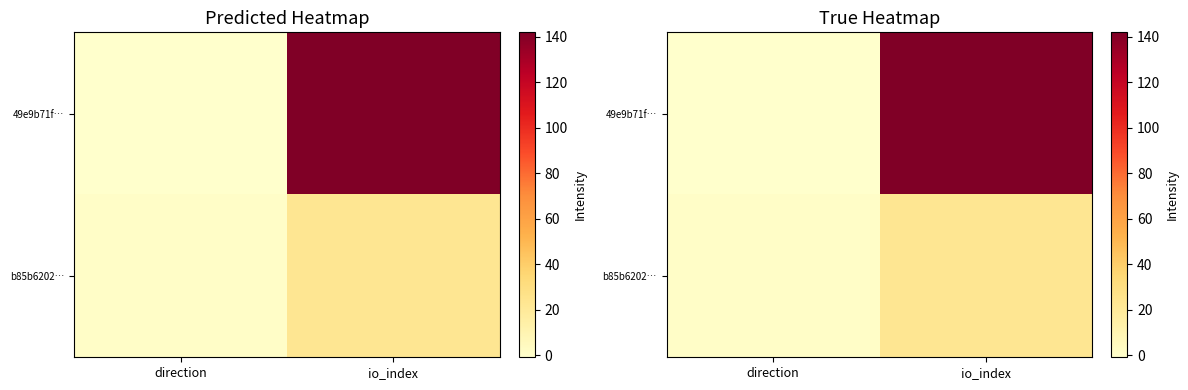

The value of b85b6202… at direction is 1. True or false?

True